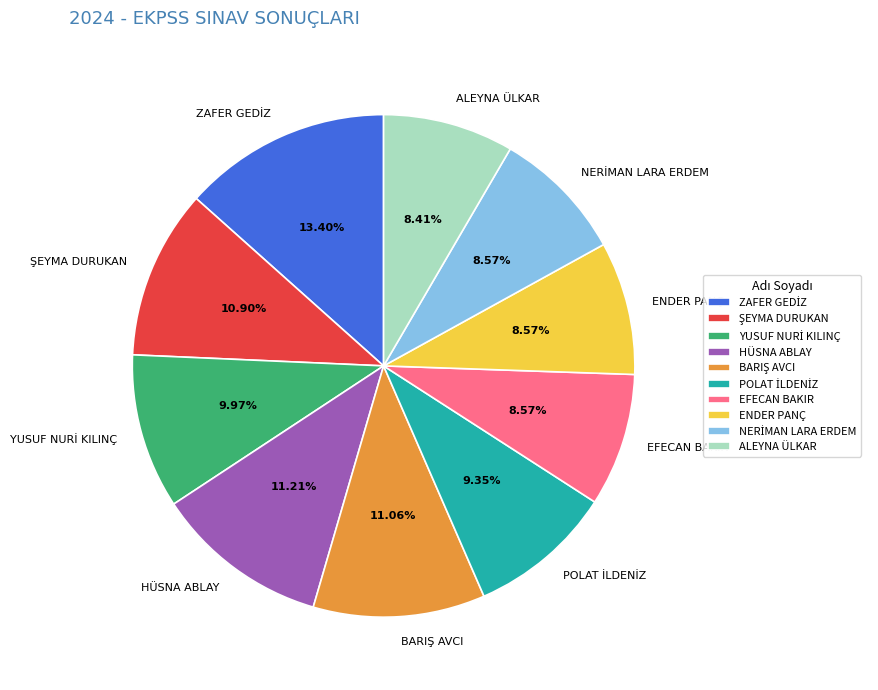

To the nearest percent, what is the difference between the largest and smallest slice percentages?

5%